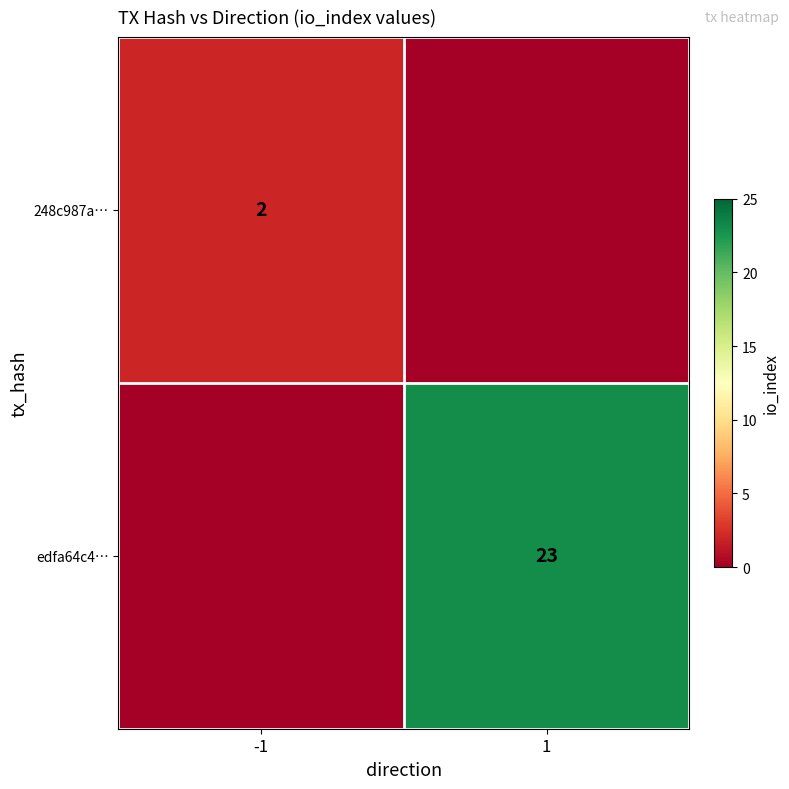

At how many categories does at least one series exceed 17?

1